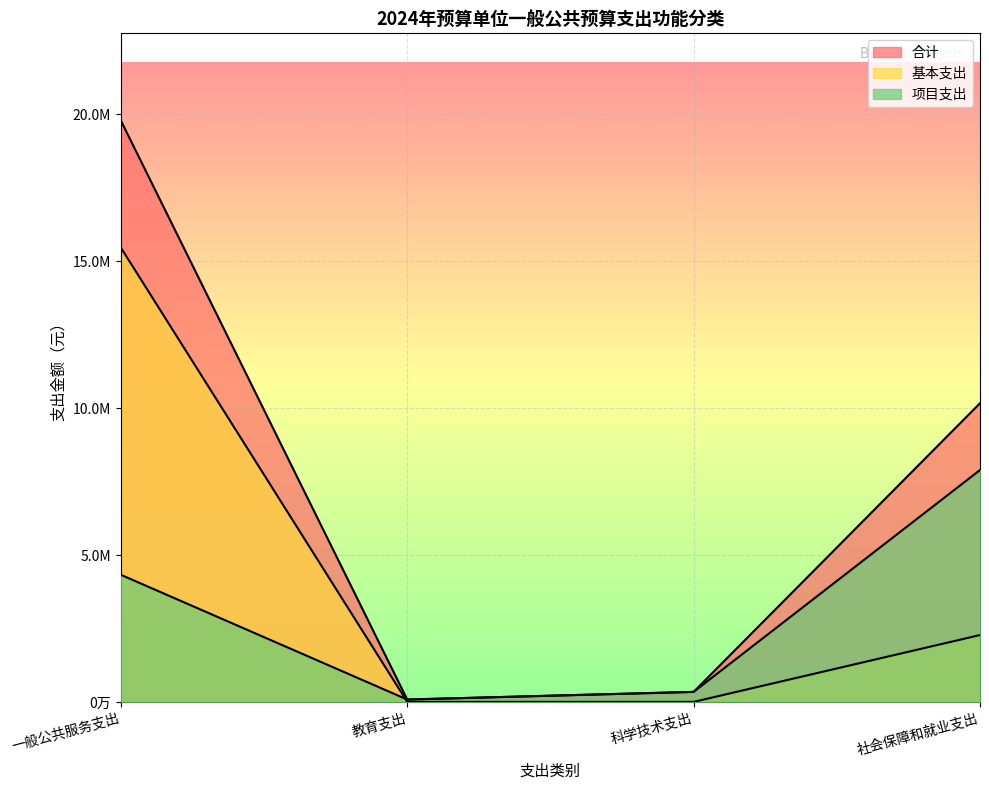

What position from the left is 一般公共服务支出?

1